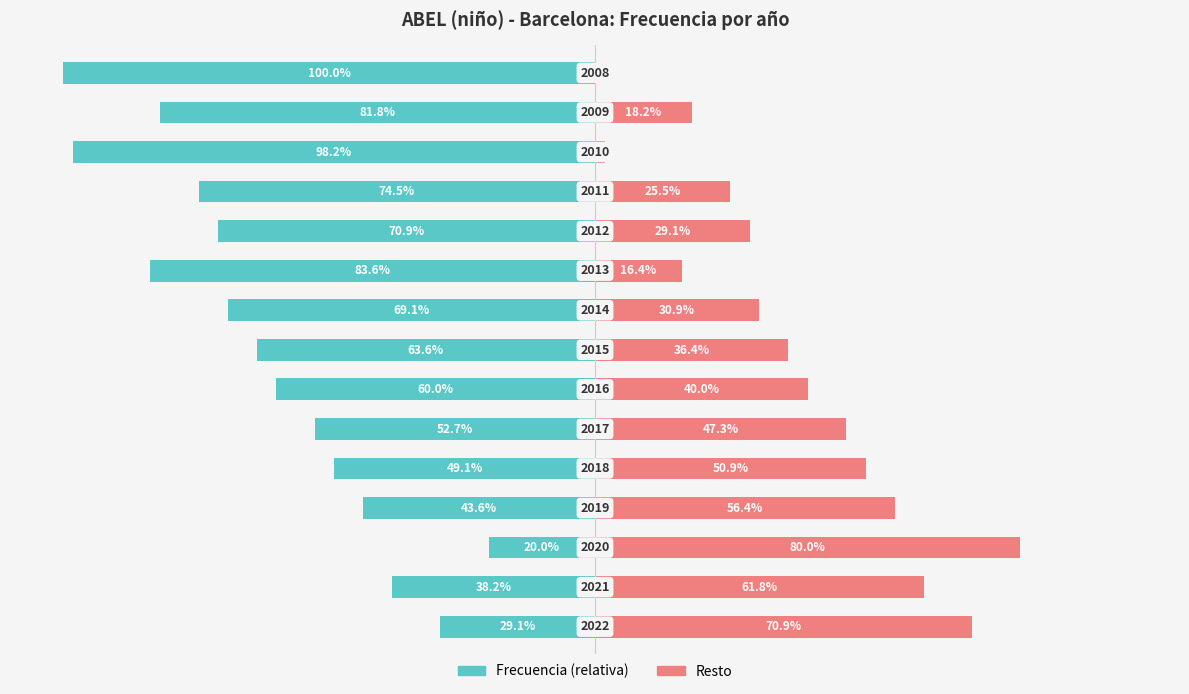

Are the bars grouped side by side (vs. stacked)?

Yes